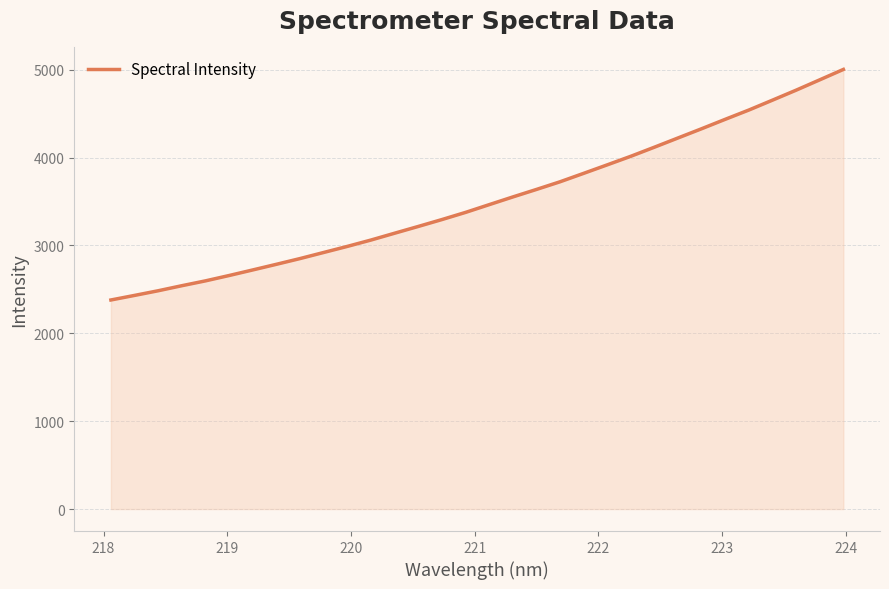

What is the difference between the maximum and minimum values?

2623.4